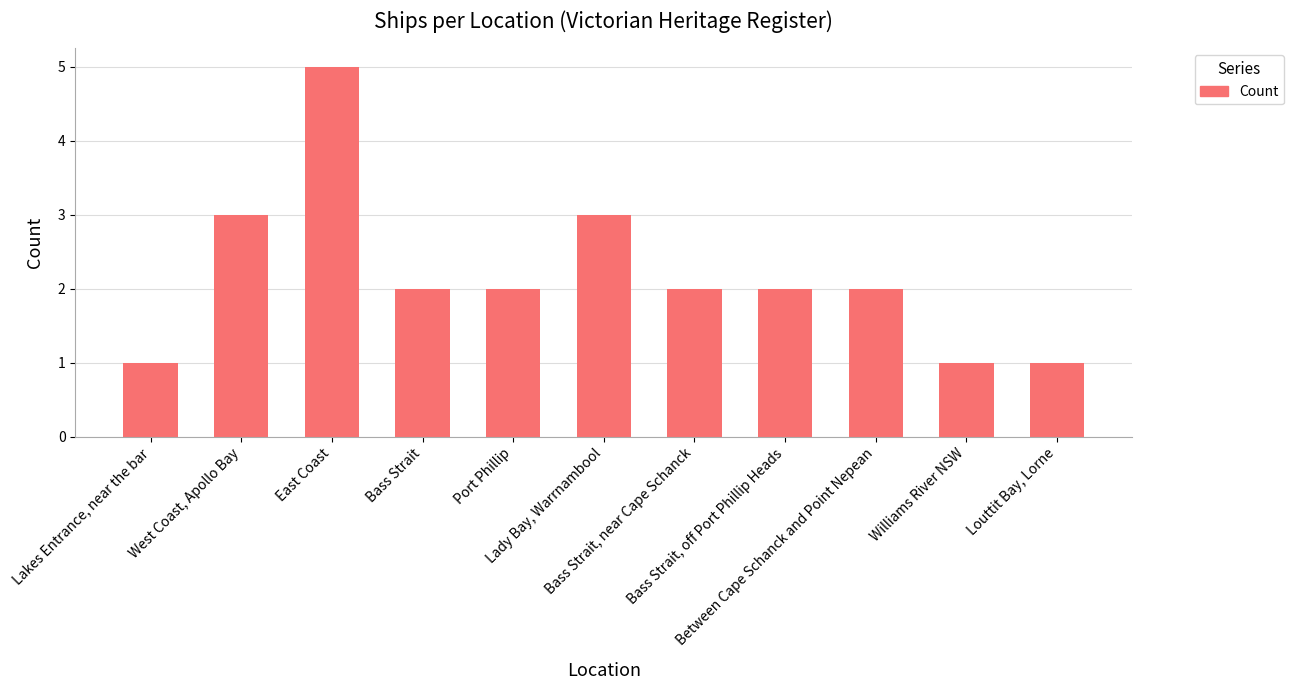

What is the difference between the maximum and minimum values?

4